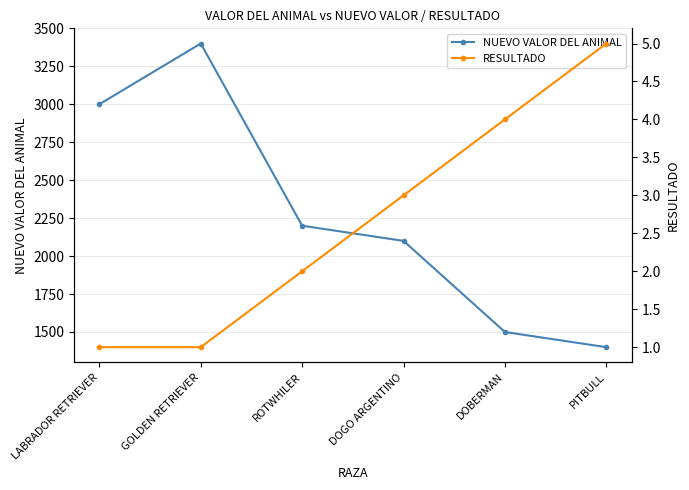

What is the difference between the highest and lowest values at PITBULL?

1395